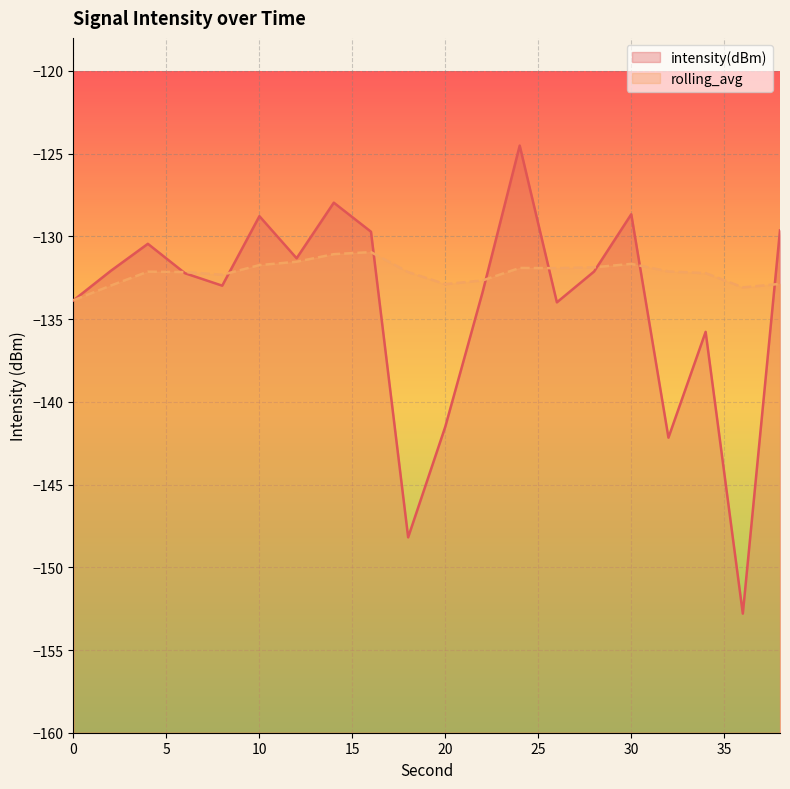

What is the approximate value of intensity(dBm) at 12?

-131.3